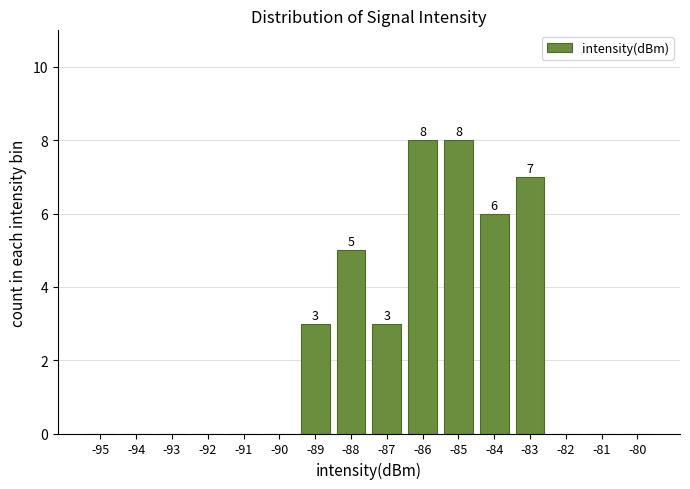

Reading left to right, extract all data points from this chart.

-95=0	-94=0	-93=0	-92=0	-91=0	-90=0	-89=3	-88=5	-87=3	-86=8	-85=8	-84=6	-83=7	-82=0	-81=0	-80=0